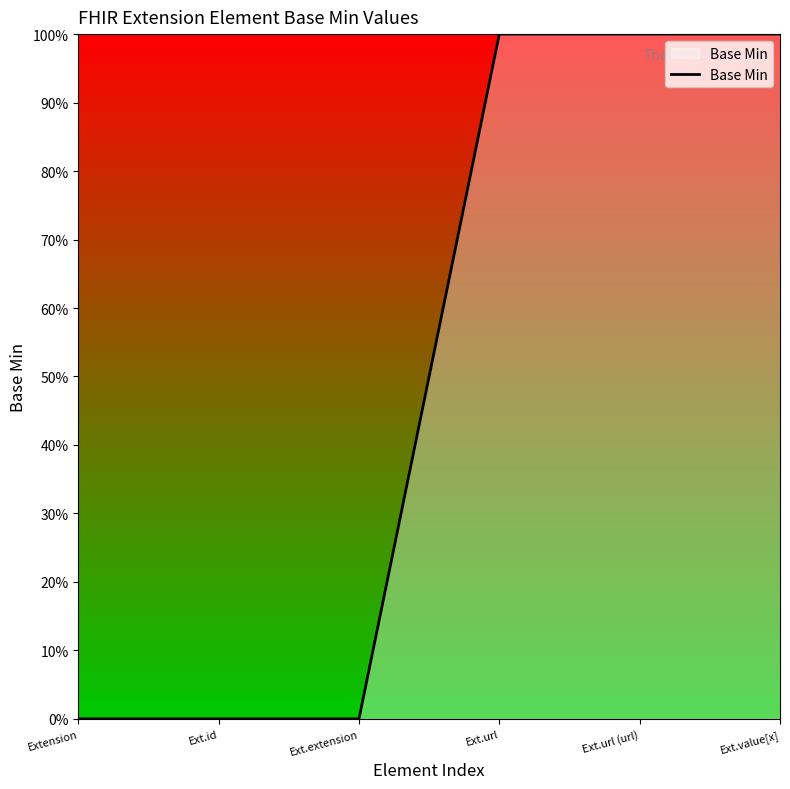

Is this an area chart (filled region under the line)?

Yes